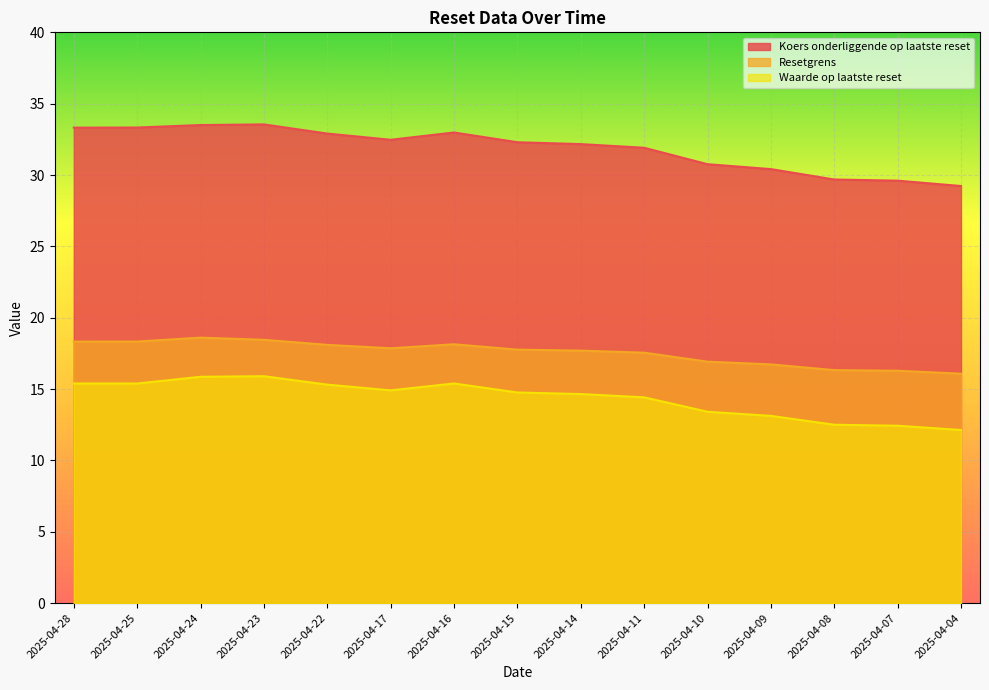

Which category has the lowest value in the Waarde op laatste reset series?

2025-04-04